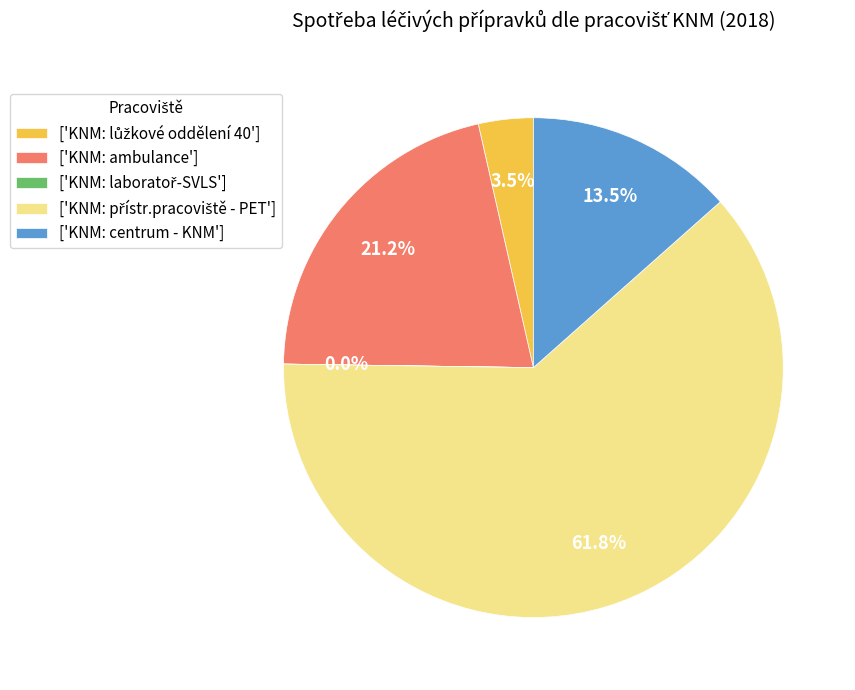

What percentage is NOT represented by ['KNM: ambulance']?

78.8%